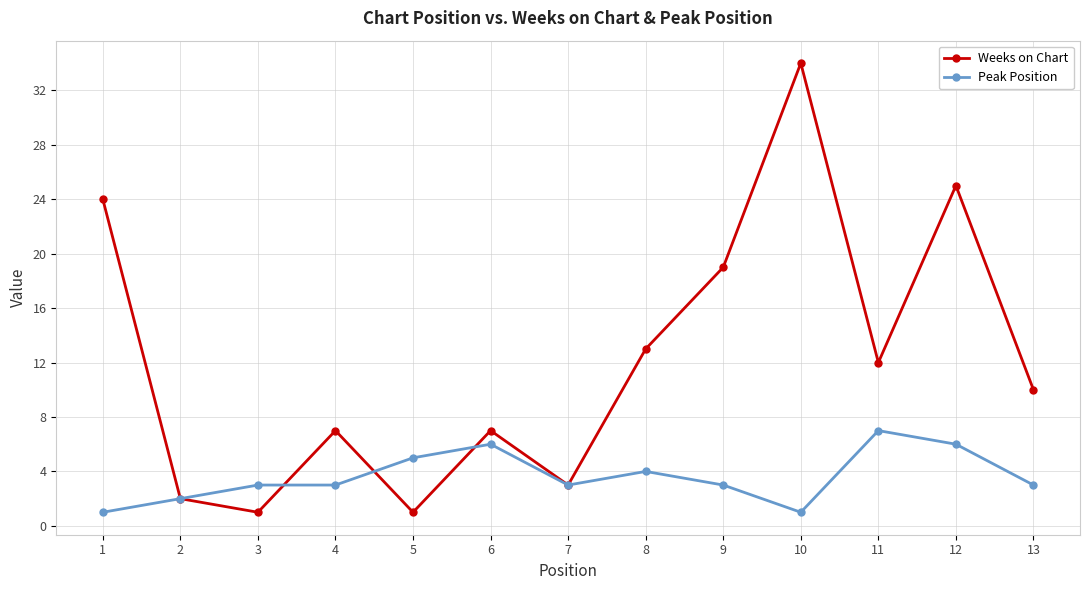

What is the value of the Weeks on Chart point at the 8th from the left?

13